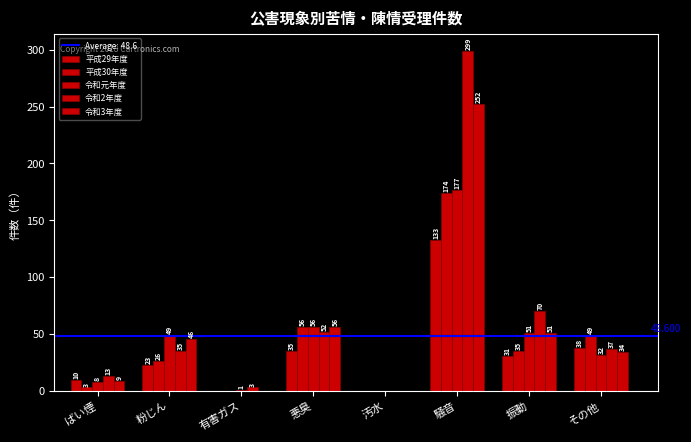

Is it true that 令和元年度 equals 114 at 汚水?

False